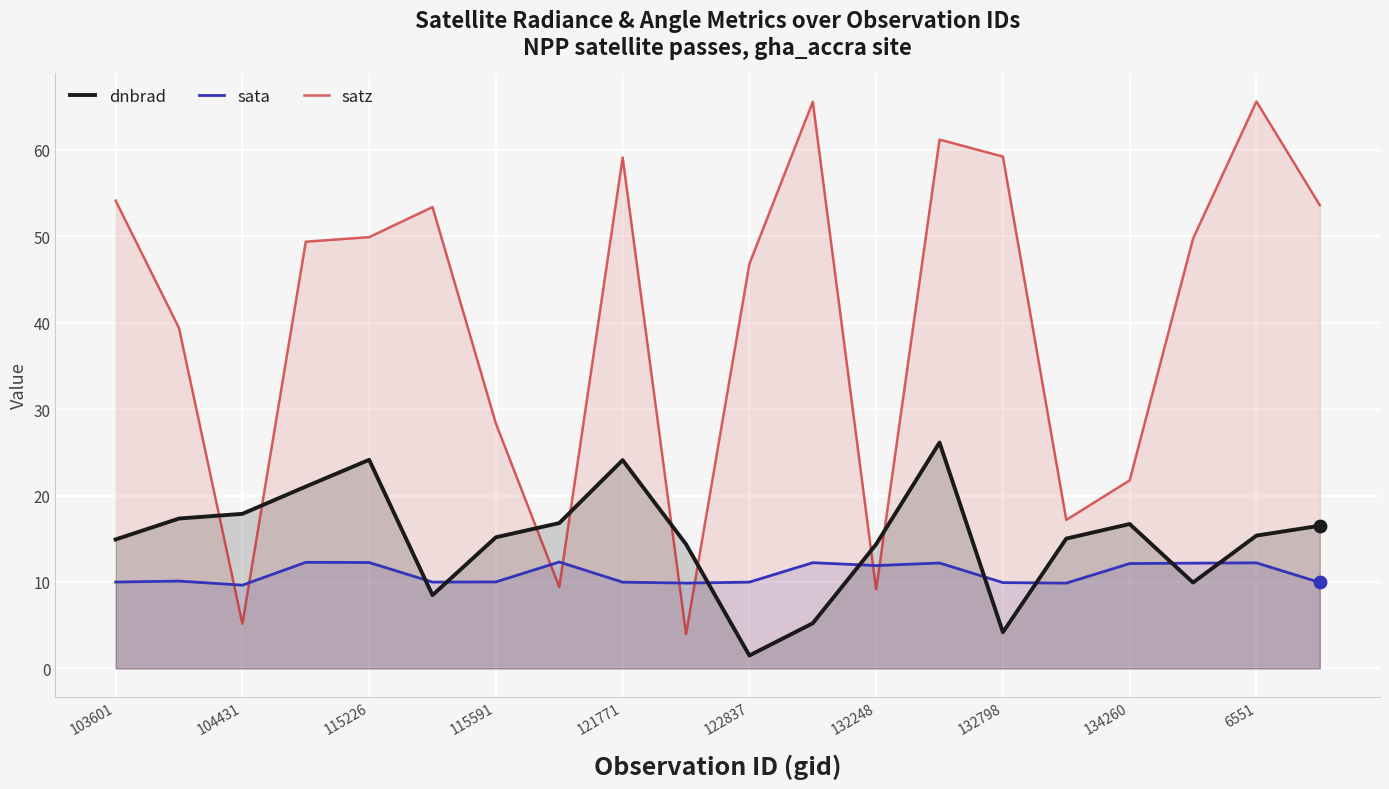

Which series has the largest total across all categories?

satz